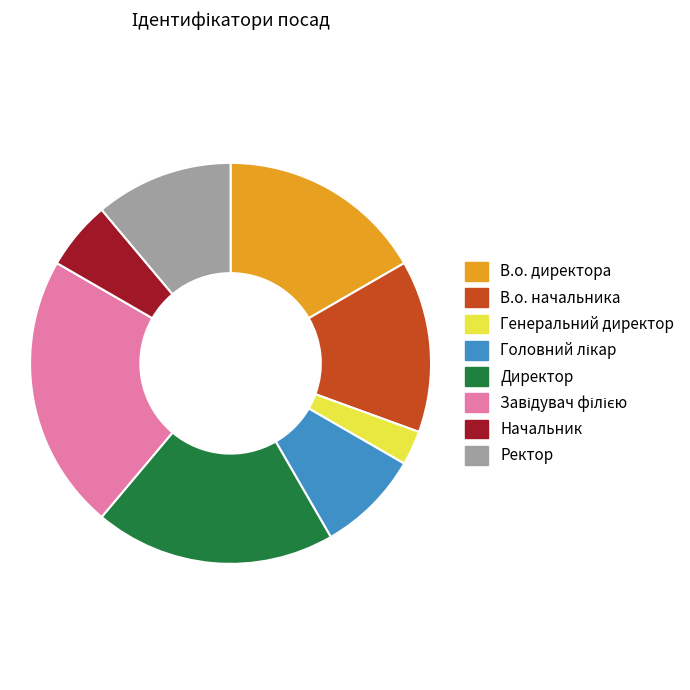

How many slices are in this pie chart?

8